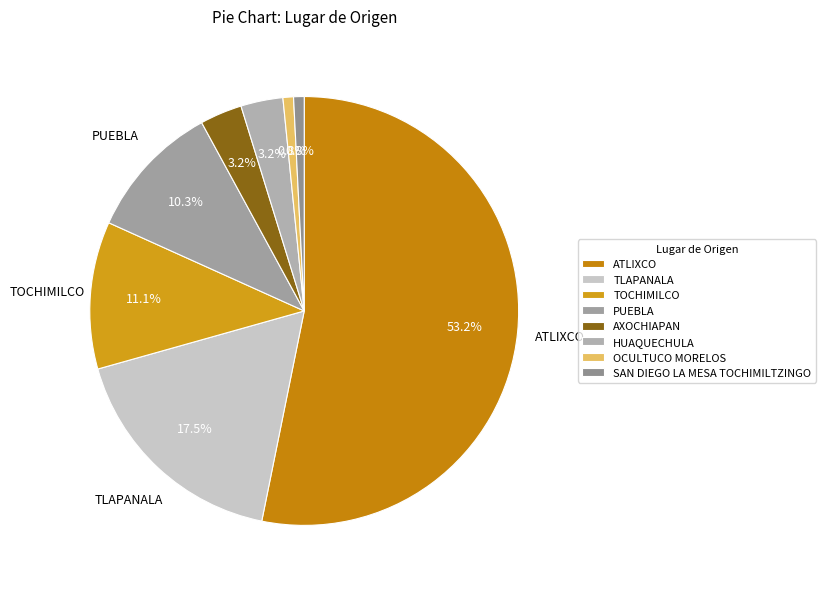

Between TOCHIMILCO and TLAPANALA, which is larger?

TLAPANALA